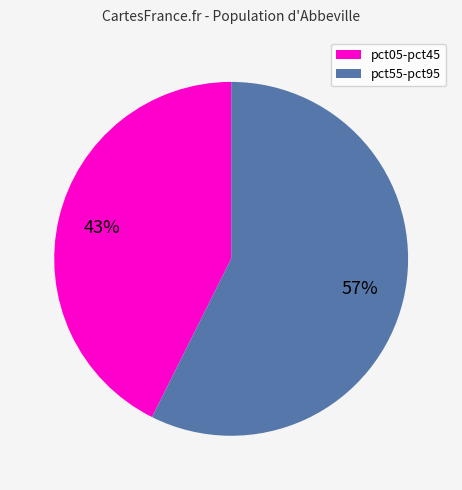

True or false: pct05-pct45 accounts for 36% of the total.

False